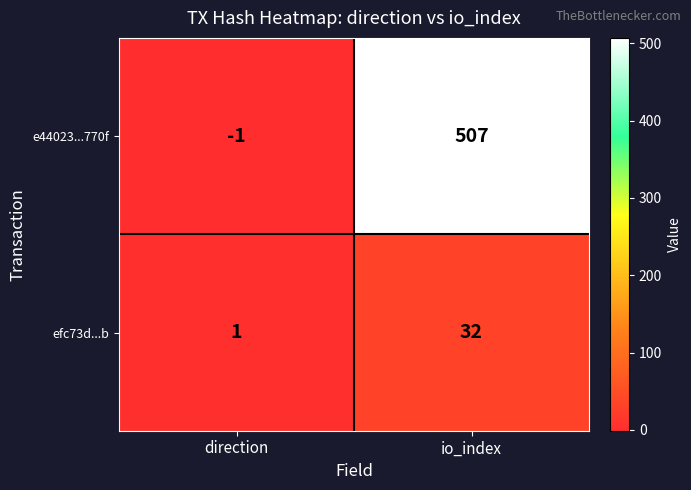

Reading left to right, transcribe all the data shown in this chart.

e44023...770f: -1	507
efc73d...b: 1	32